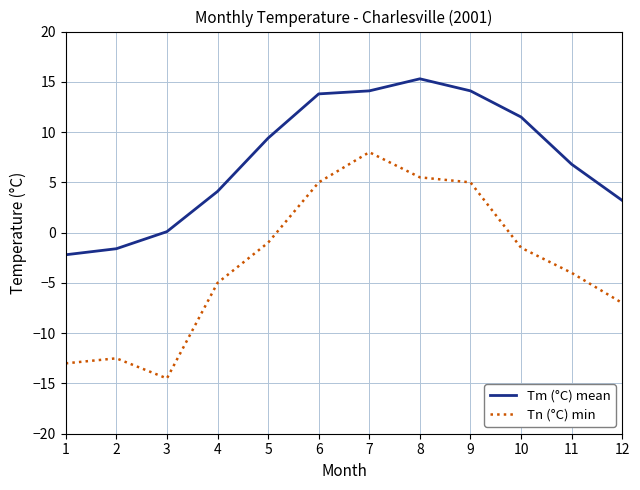

Reading right to left, what are all the values shown in this chart?

Tm (°C) mean: 12=3.2	11=6.8	10=11.5	9=14.1	8=15.3	7=14.1	6=13.8	5=9.4	4=4.1	3=0.1	2=-1.6	1=-2.2
Tn (°C) min: 12=-7.0	11=-4.0	10=-1.5	9=5.0	8=5.5	7=8.0	6=5.0	5=-1.0	4=-5.0	3=-14.5	2=-12.5	1=-13.0